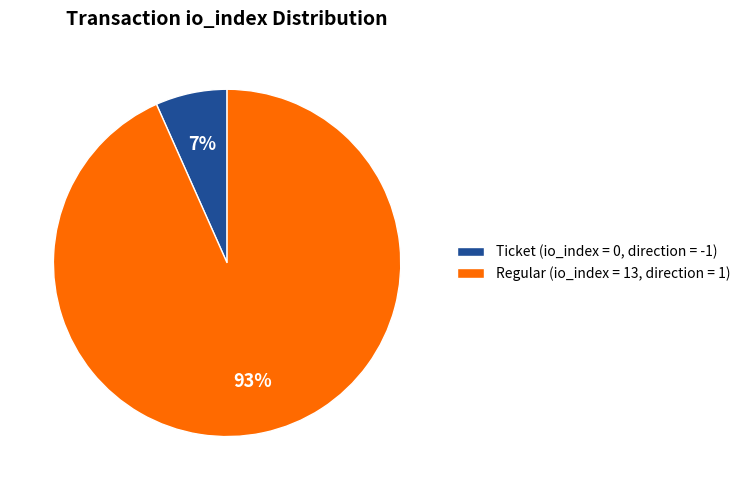

The Ticket (io_index = 0, direction = -1) slice represents 20% of the pie. True or false?

False